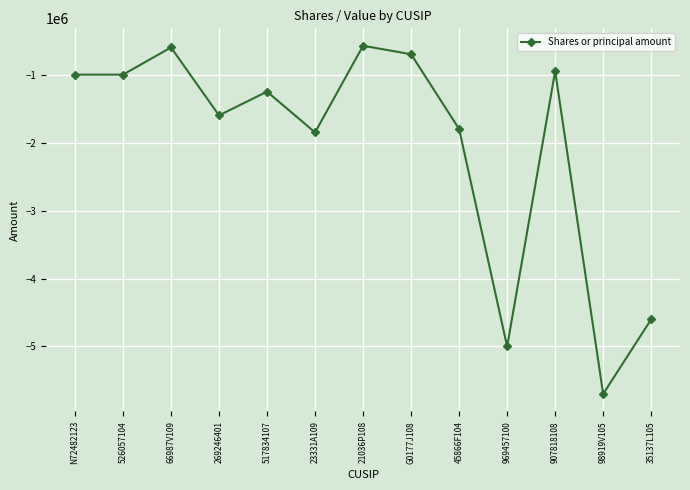

What is the average value?

-2047923